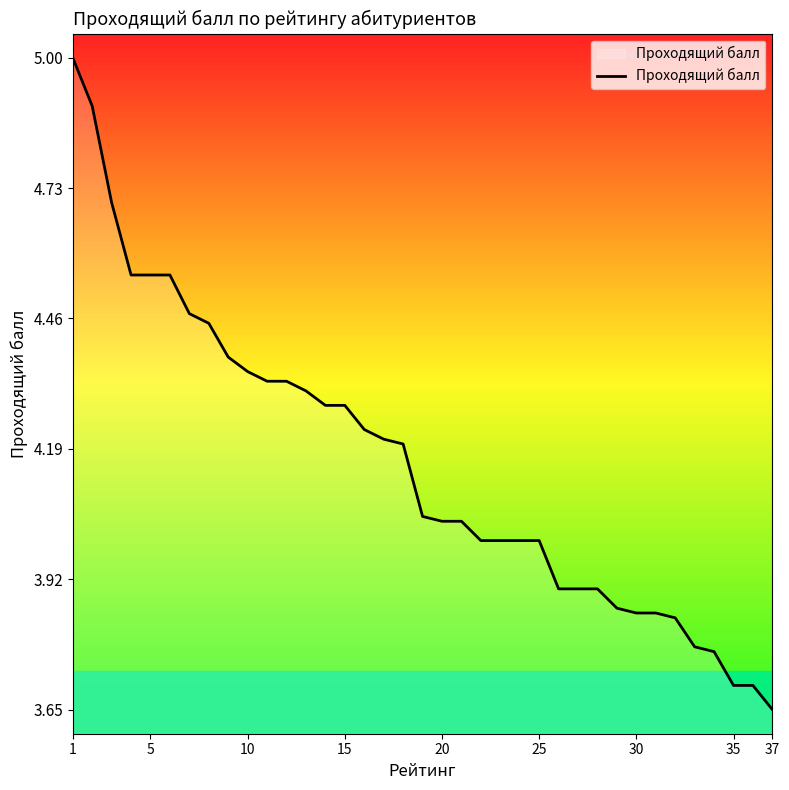

What is the greatest value displayed?

5.0